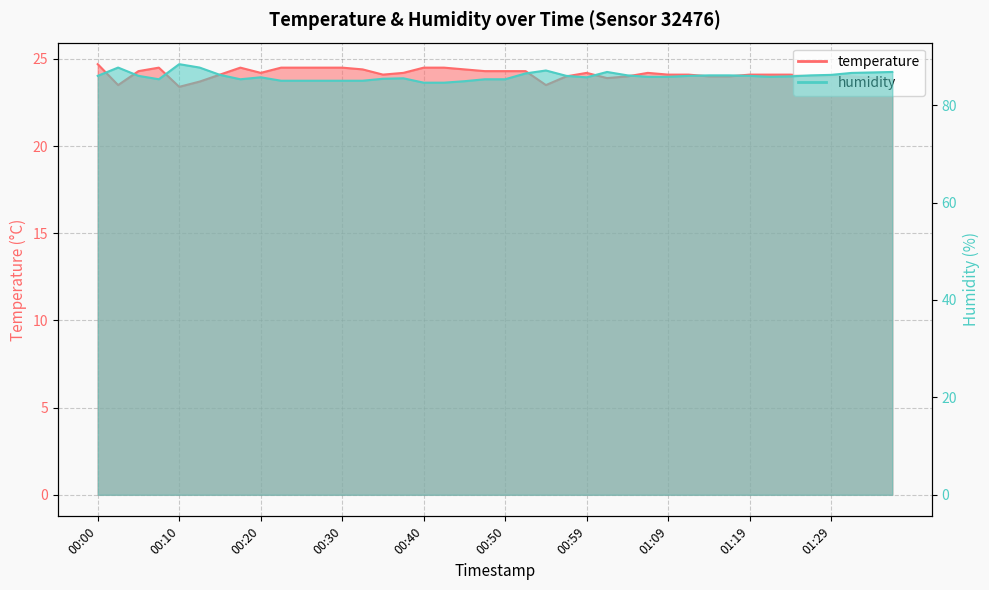

What are all the series names shown in the legend?

temperature, humidity